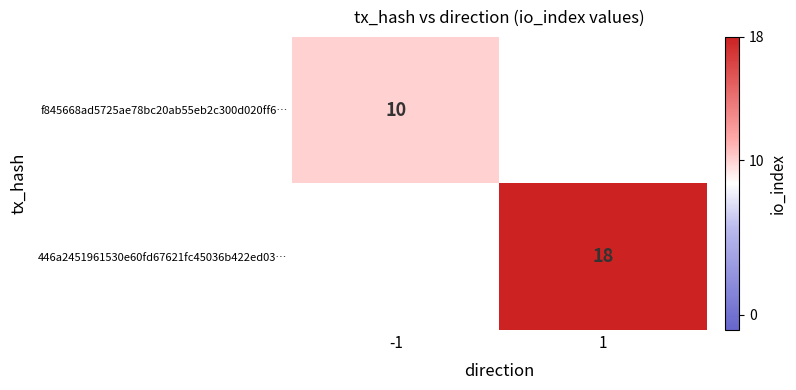

Is the value of 446a2451961530e60fd67621fc45036b422ed03… at 1 greater than the value of f845668ad5725ae78bc20ab55eb2c300d020ff6… at -1?

Yes